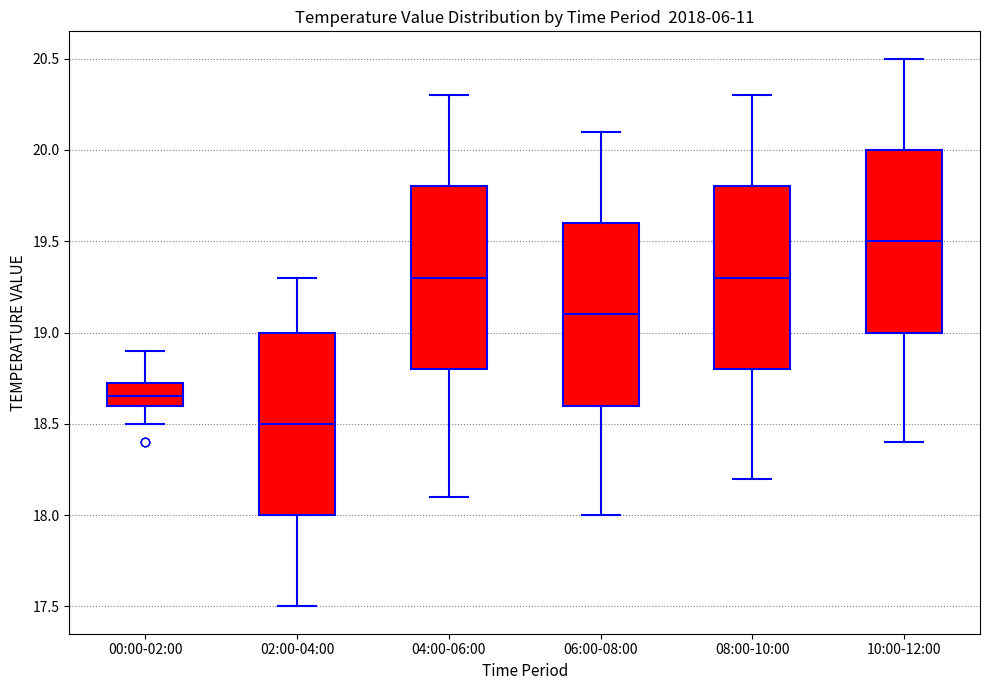

Where is the lower edge of the box for 06:00-08:00 on the y-axis? The values are not printed on the chart, so give them approximately, as read against the axis.

18.60